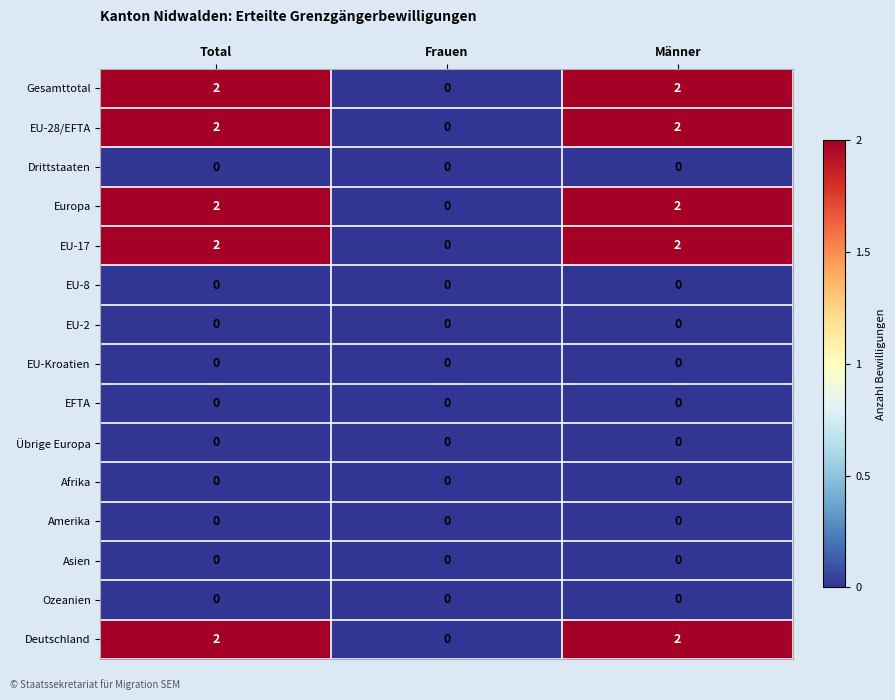

The value of Gesamttotal at Männer is 2. True or false?

True